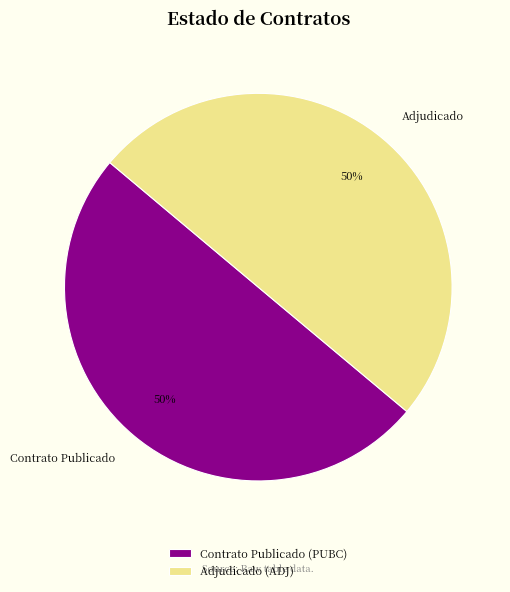

Is the sum of Contrato Publicado and Adjudicado greater than half?

Yes